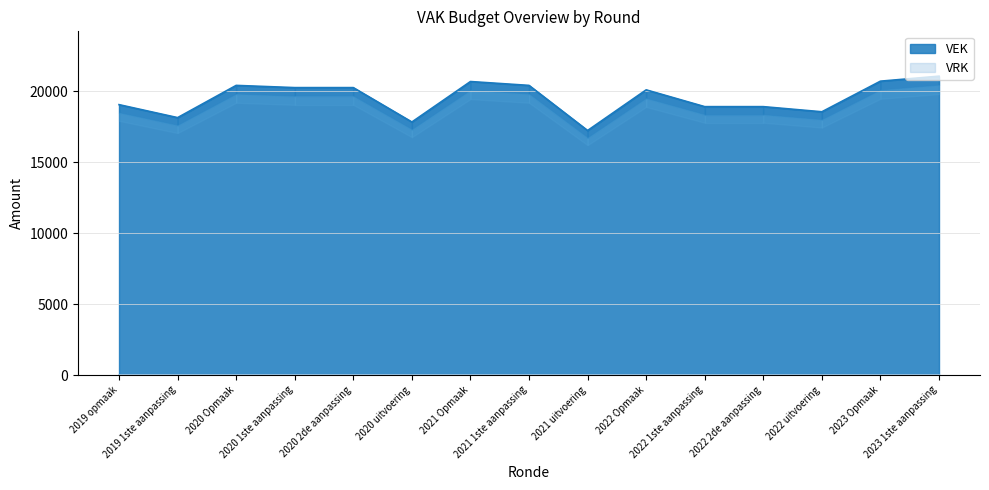

Reading left to right, what are all the values shown in this chart?

19049	18135	20405	20249	20249	17827	20677	20405	17227	20091	18908	18908	18547	20703	21055